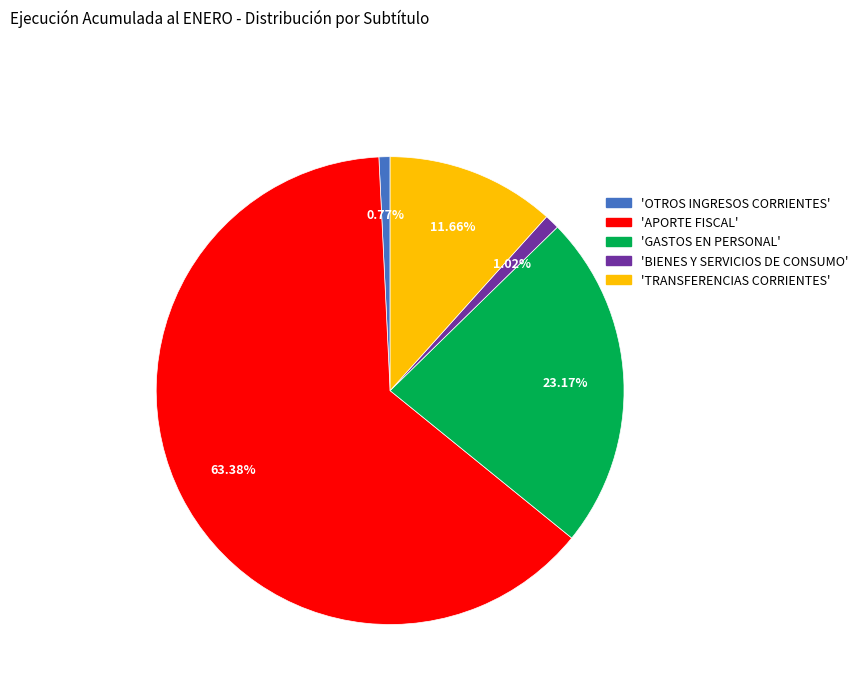

Is there a majority slice in this chart?

Yes